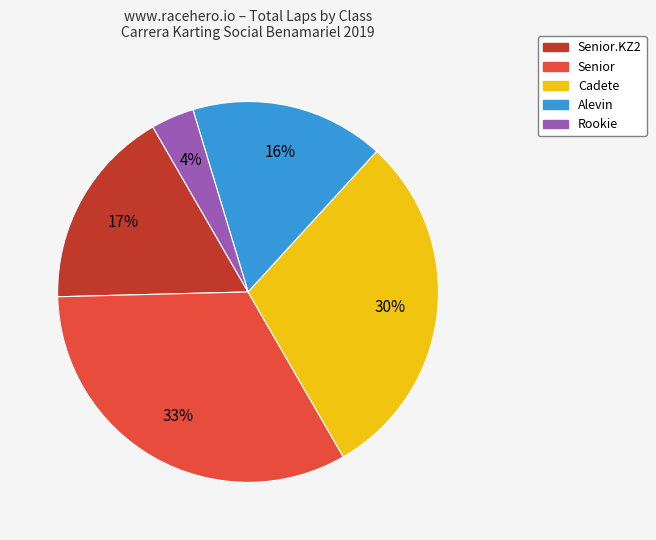

To the nearest percent, what is the average slice percentage?

20%